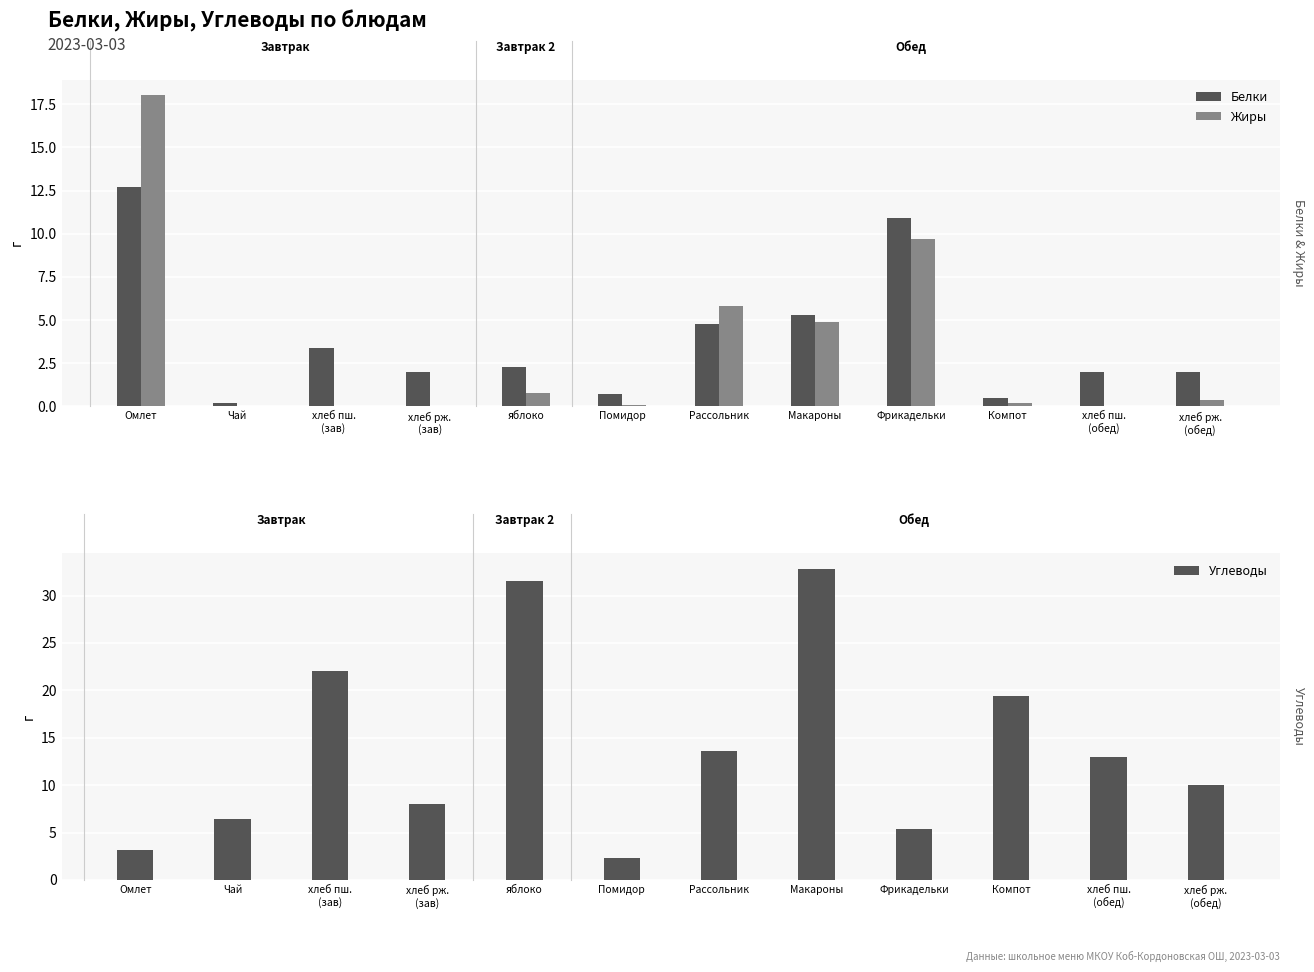

At how many categories does at least one series exceed 11?

7